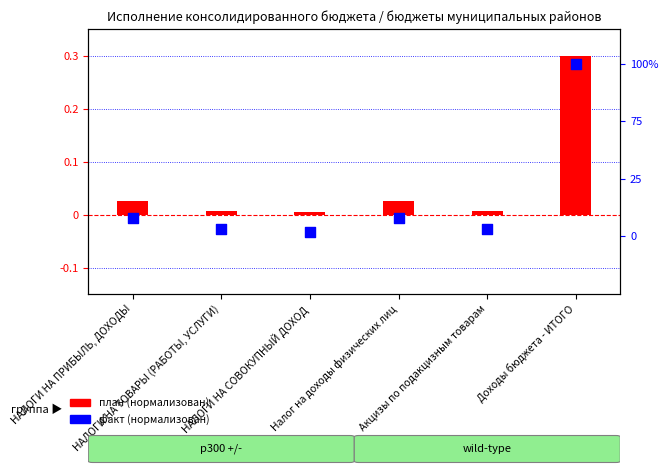

At which category is the sum across all series the highest?

Доходы бюджета - ИТОГО